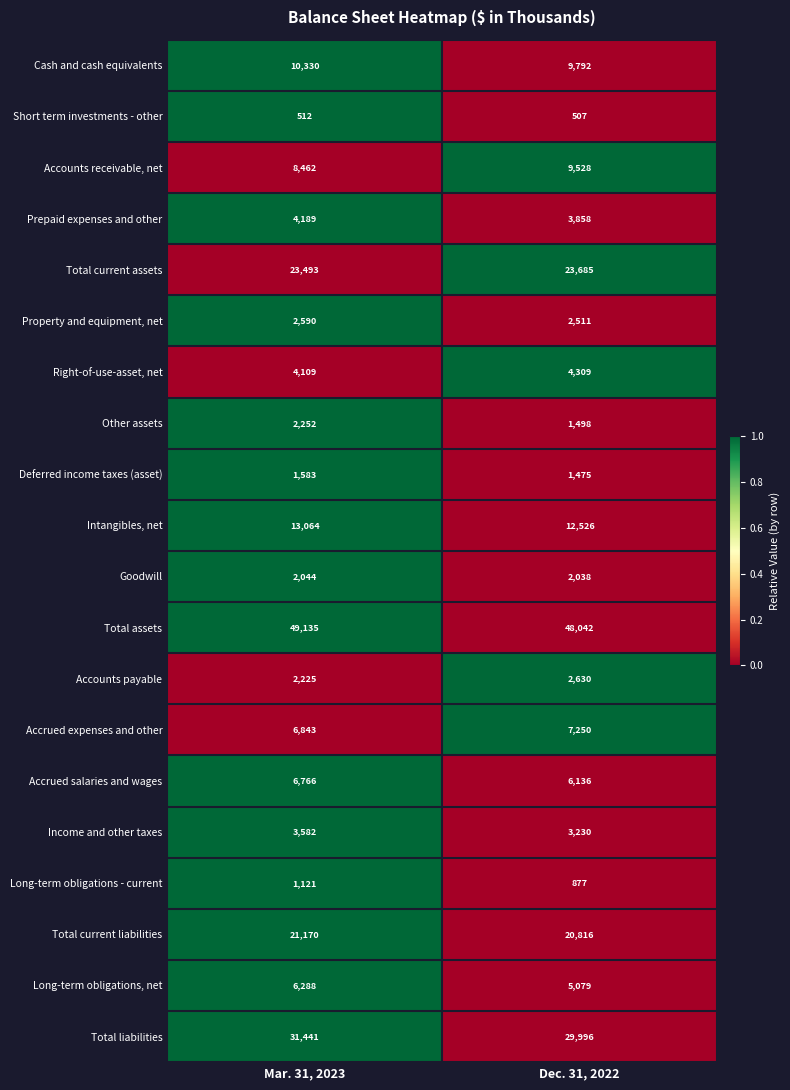

What is the difference between the Accrued expenses and other values at Dec. 31, 2022 and Mar. 31, 2023?

407